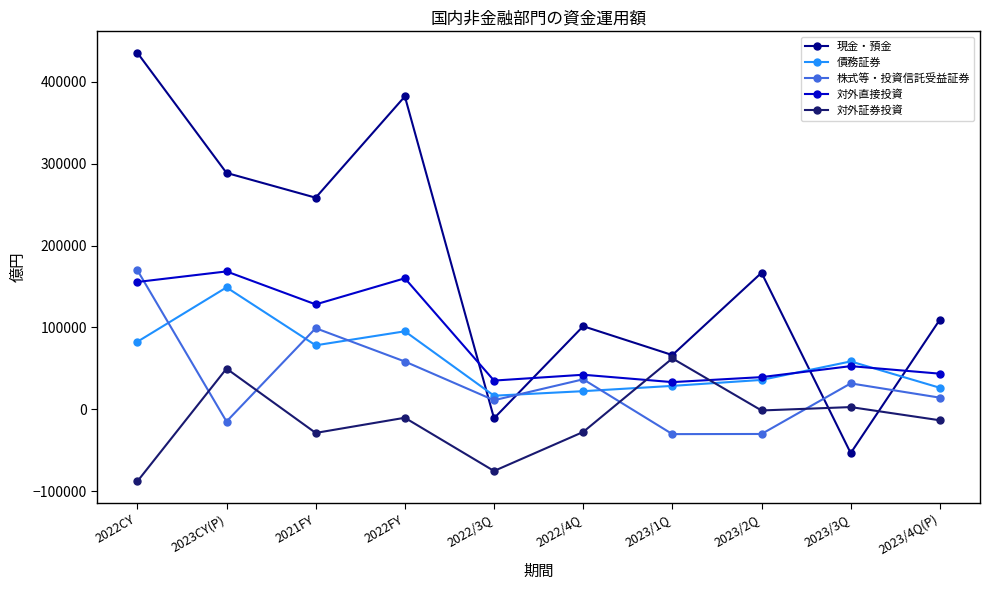

Where is 現金・預金 nearest to the value 190999?

2023/2Q